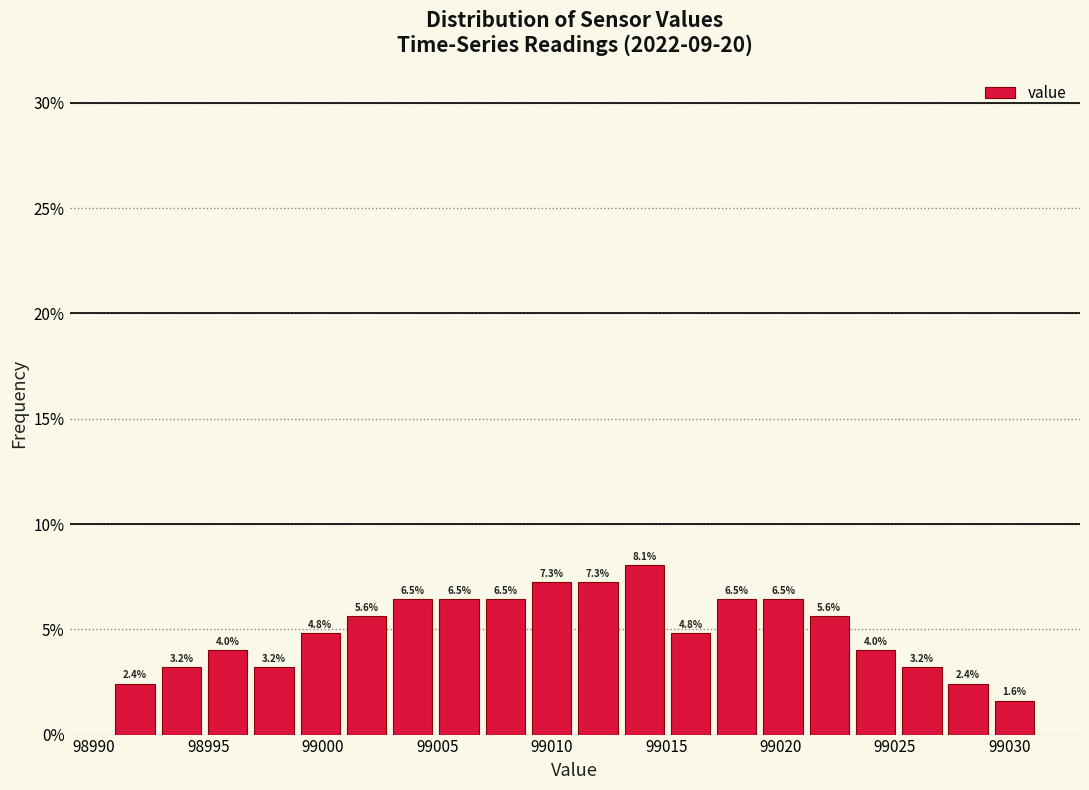

Reading left to right, list every bar in this chart as the range it spans on the x-axis followed by its height. The bar edges are not printed on the chart, so give them approximately, as read against the axis.

98991 to 98993: 2.4
98993 to 98995: 3.2
98995 to 98997: 4.0
98997 to 98999: 3.2
98999 to 99001: 4.8
99001 to 99003: 5.6
99003 to 99005: 6.5
99005 to 99007: 6.5
99007 to 99009: 6.5
99009 to 99011: 7.3
99011 to 99013: 7.3
99013 to 99015: 8.1
99015 to 99017: 4.8
99017 to 99019: 6.5
99019 to 99021: 6.5
99021 to 99023: 5.6
99023 to 99025: 4.0
99025 to 99027: 3.2
99027 to 99029: 2.4
99029 to 99031: 1.6